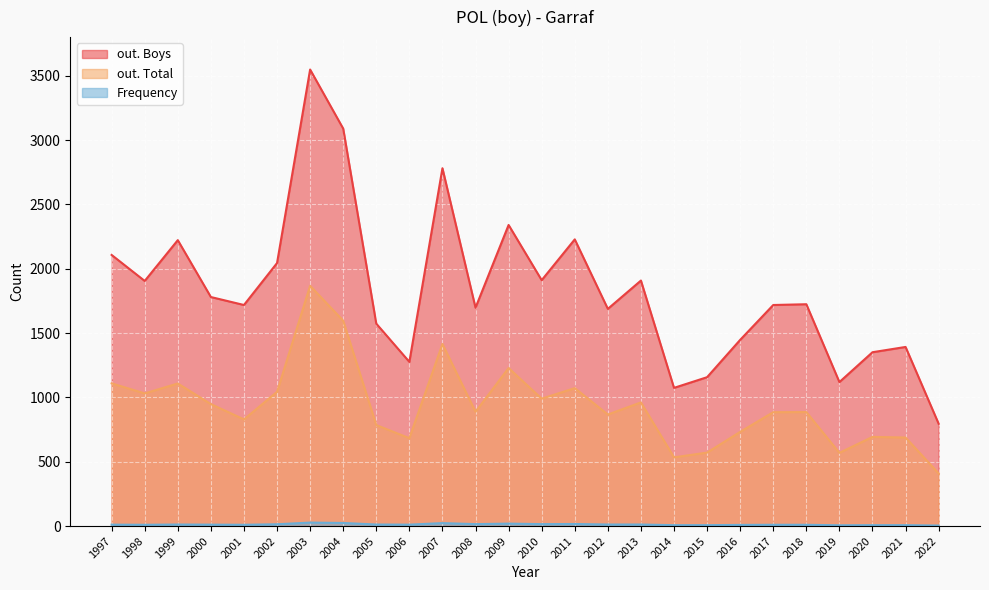

Rank the series by their maximum value, from lowest to highest.

Frequency, out. Total, out. Boys